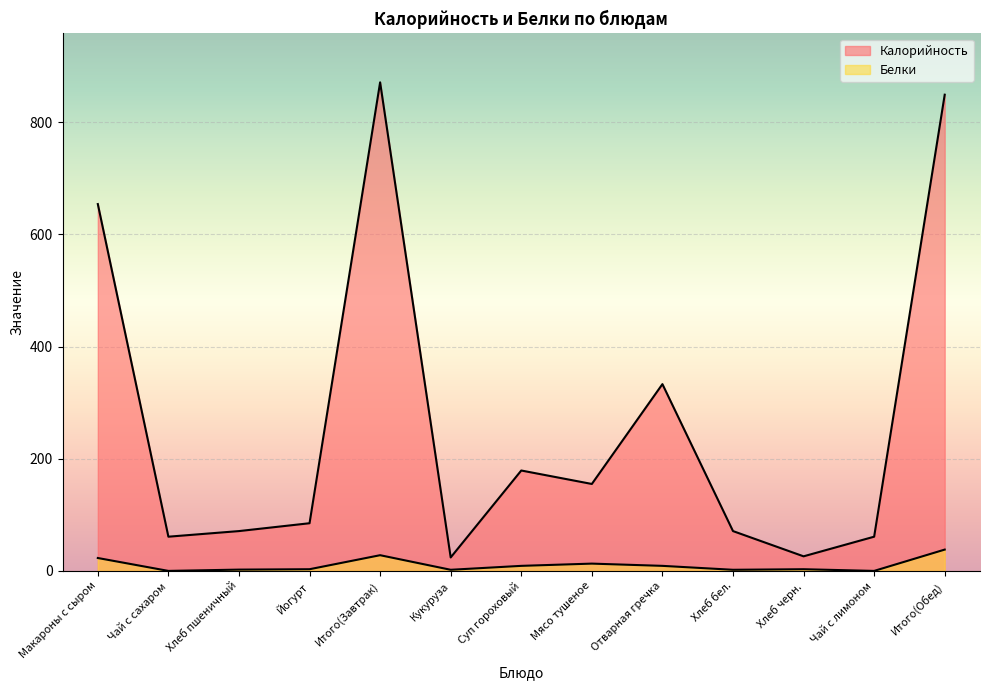

Reading left to right, extract all data points from this chart.

Калорийность: Макароны с сыром=654.0	Чай с сахаром=61.0	Хлеб пшеничный=71.0	Йогурт=85.0	Итого(Завтрак)=871.0	Кукуруза=24.0	Суп гороховый=179.0	Мясо тушеное=155.0	Отварная гречка=333.0	Хлеб бел.=71.0	Хлеб черн.=26.0	Чай с лимоном=61.0	Итого(Обед)=849.0
Белки: Макароны с сыром=23.0	Чай с сахаром=0.0	Хлеб пшеничный=2.3	Йогурт=3.0	Итого(Завтрак)=28.0	Кукуруза=2.0	Суп гороховый=9.0	Мясо тушеное=13.0	Отварная гречка=9.0	Хлеб бел.=2.0	Хлеб черн.=3.0	Чай с лимоном=0.0	Итого(Обед)=38.0